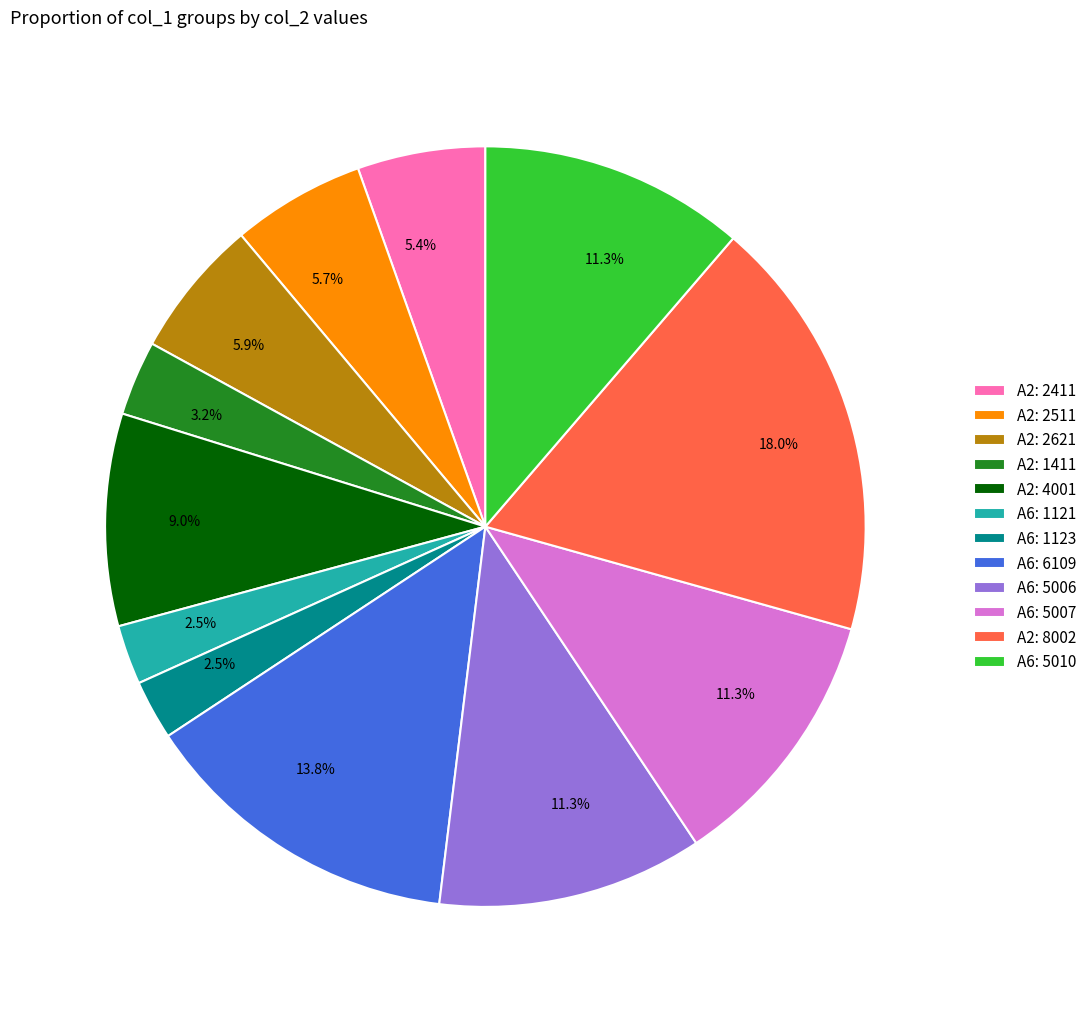

Is there a majority slice in this chart?

No